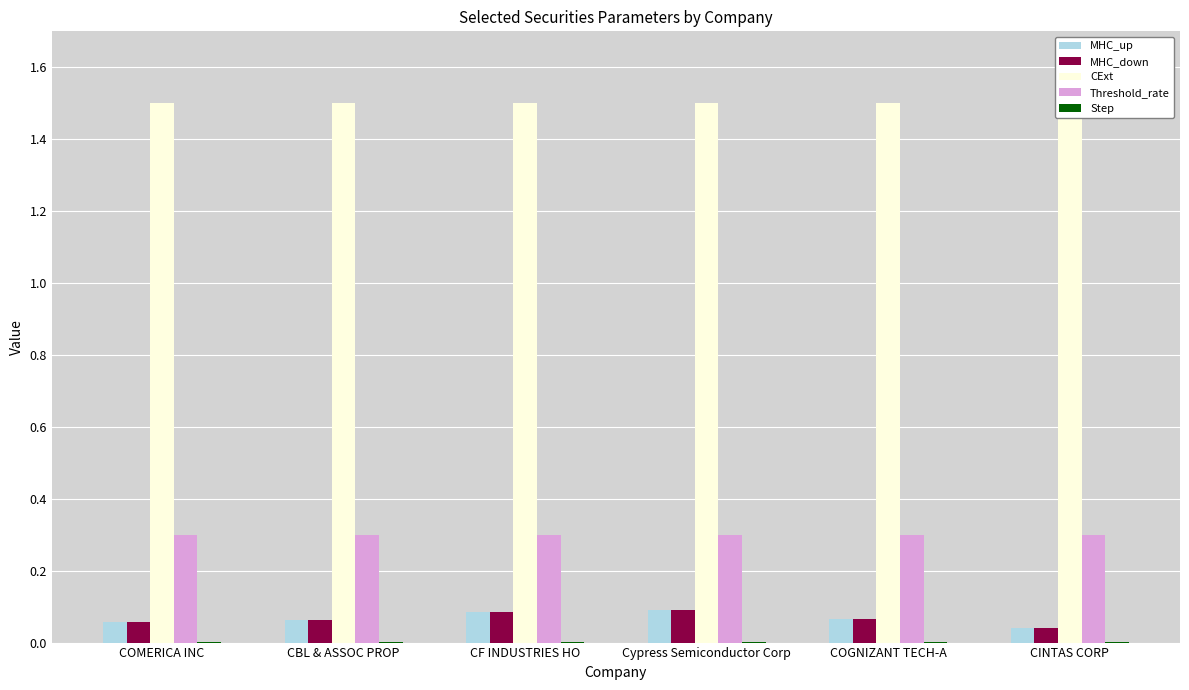

Which series has the largest range (max minus min)?

MHC_up